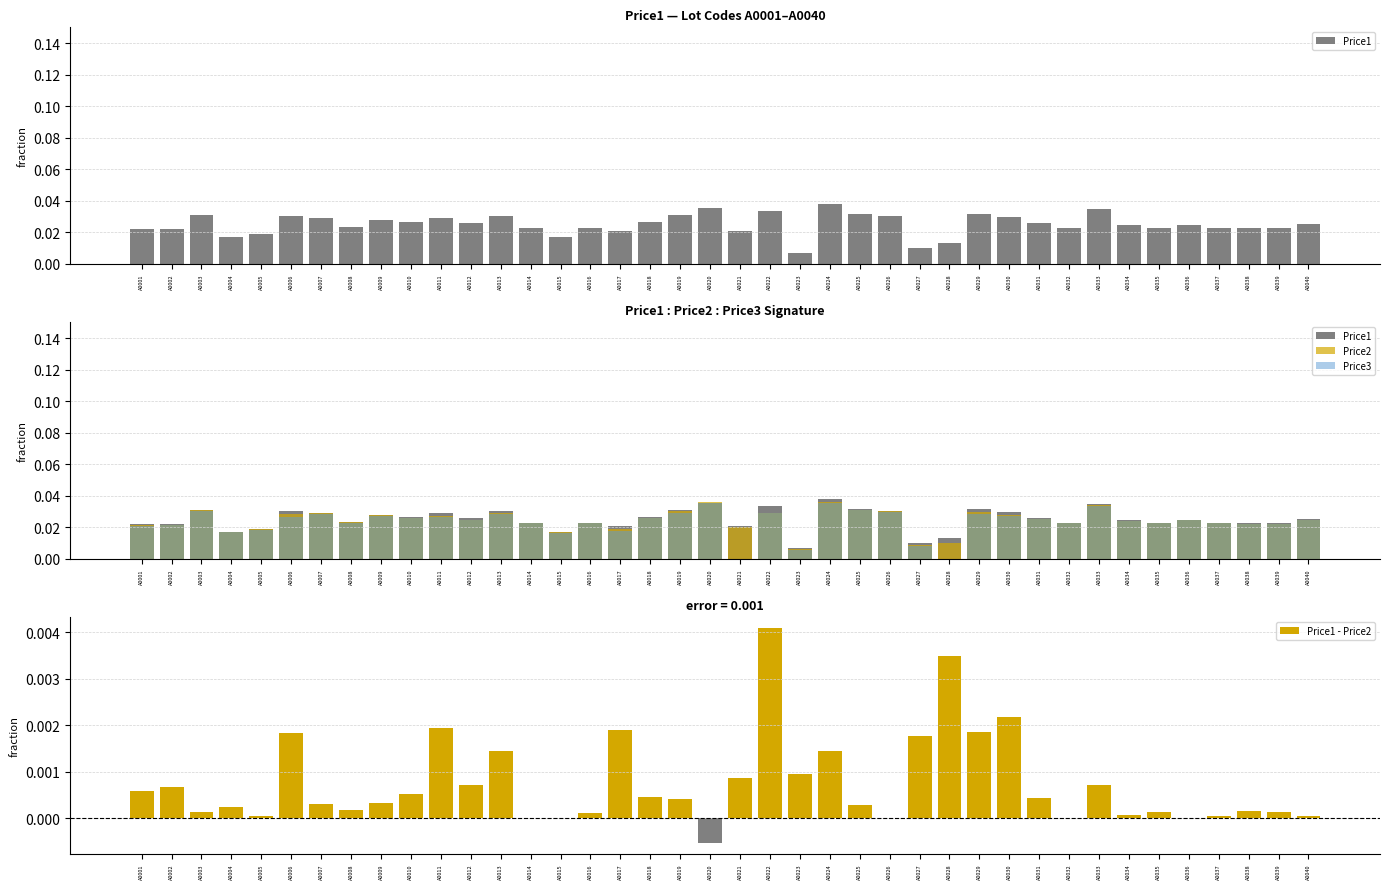

Count the Price2 values in the range 0 to 1.

40